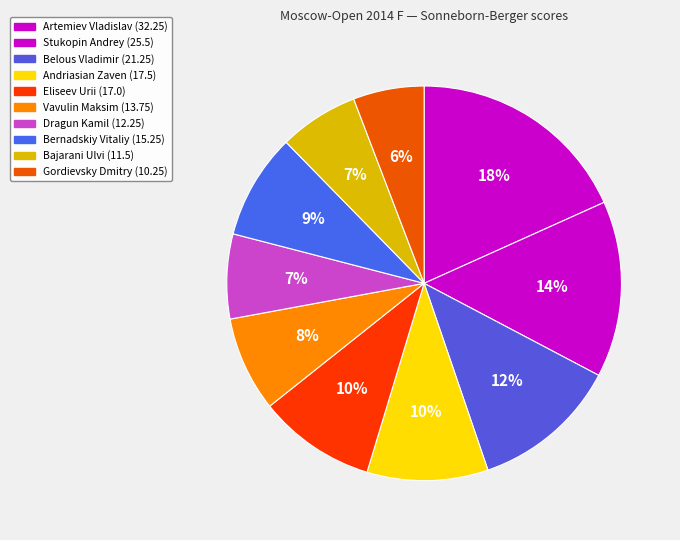

Is there a majority slice in this chart?

No